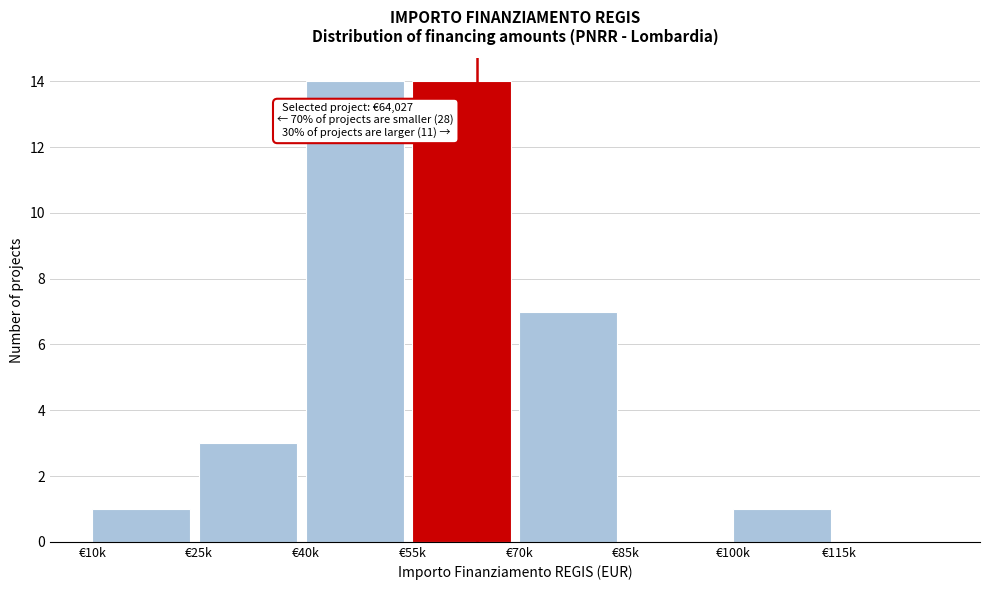

Reading left to right, list all the values displayed in this chart.

€10k=1	€25k=3	€40k=14	€55k=14	€70k=7	€85k=0	€100k=1	€115k=0